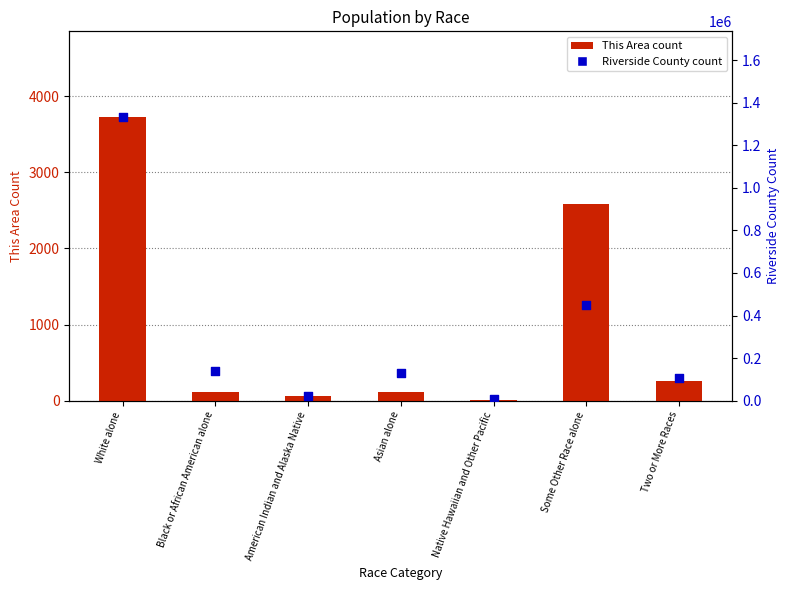

Which series contains the lowest Y value?

This Area count